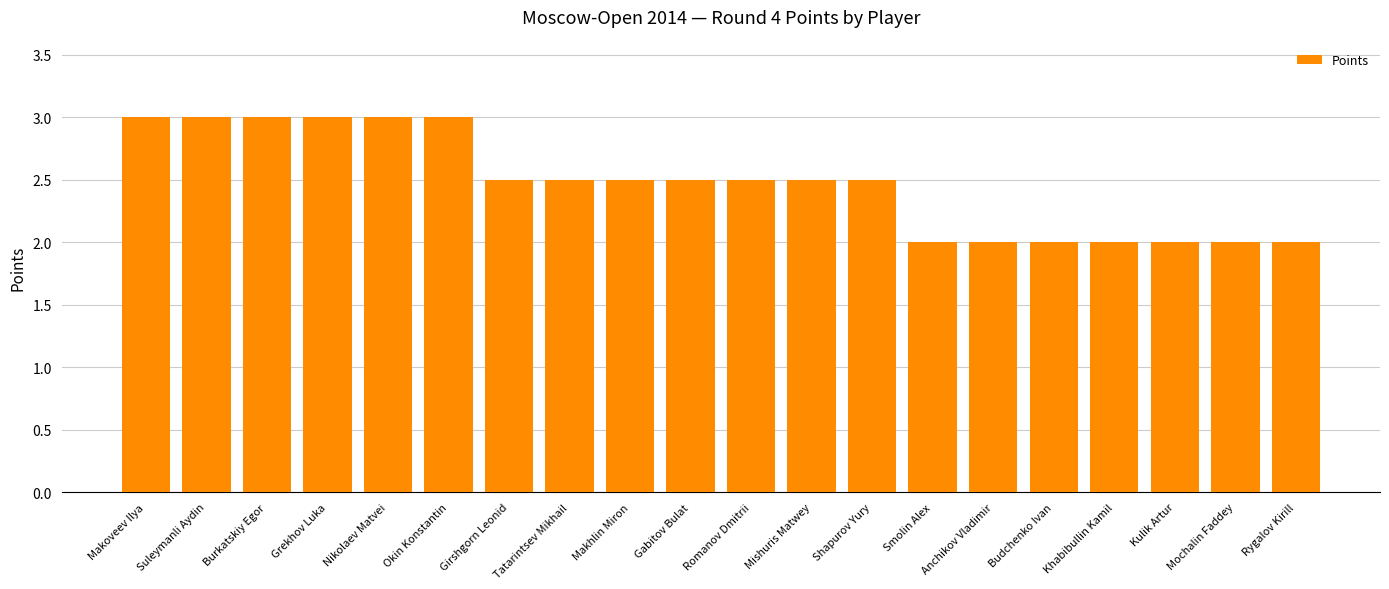

Approximately how many times larger is the value at Budchenko Ivan compared to Gabitov Bulat?

0.8